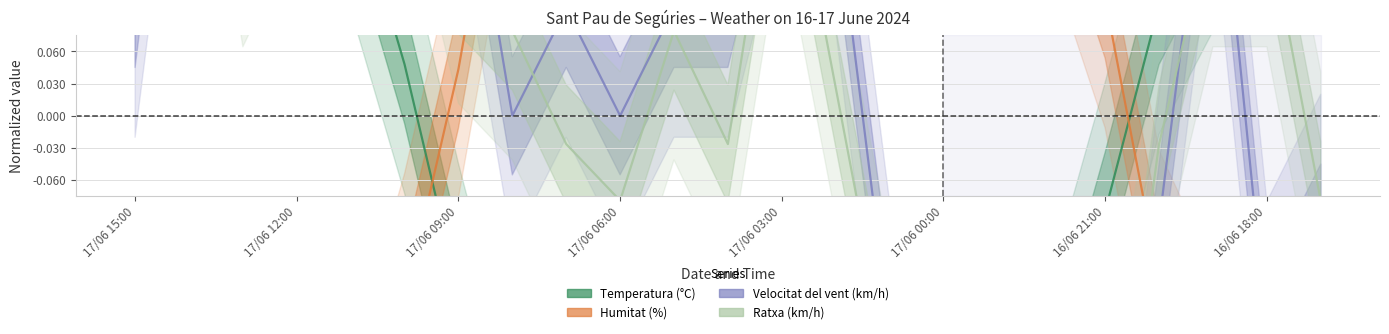

What is the minimum value for Temperatura (°C)?

-0.5